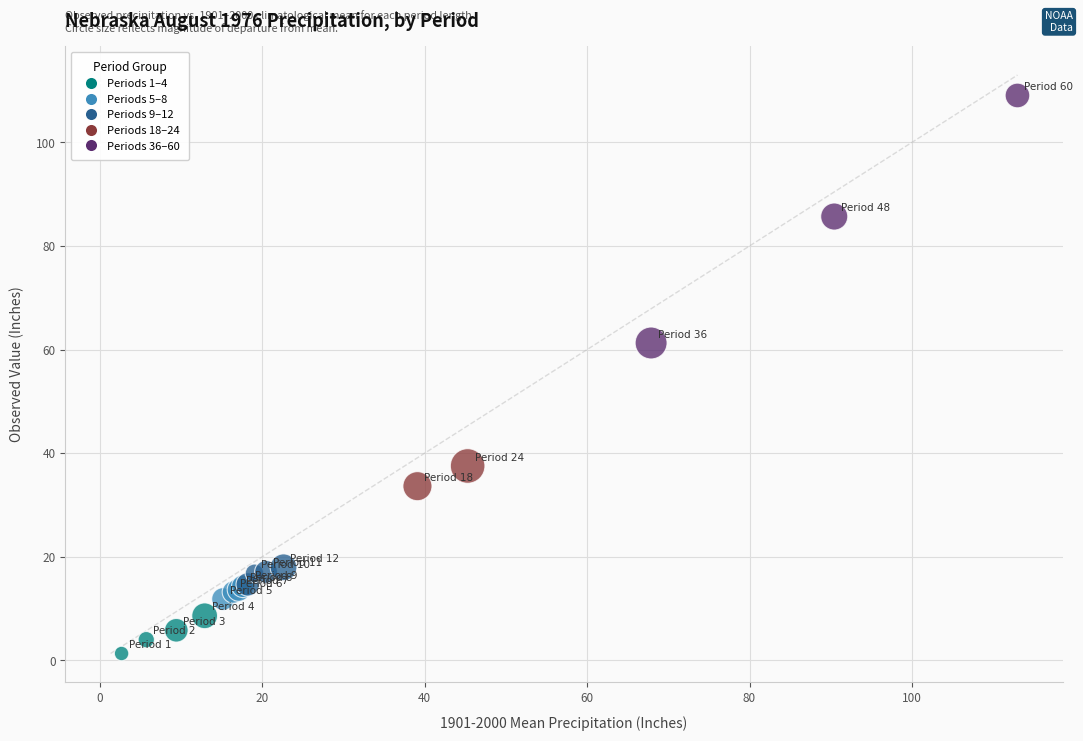

What Y value in the scatter plot is closest to 55?

61.3